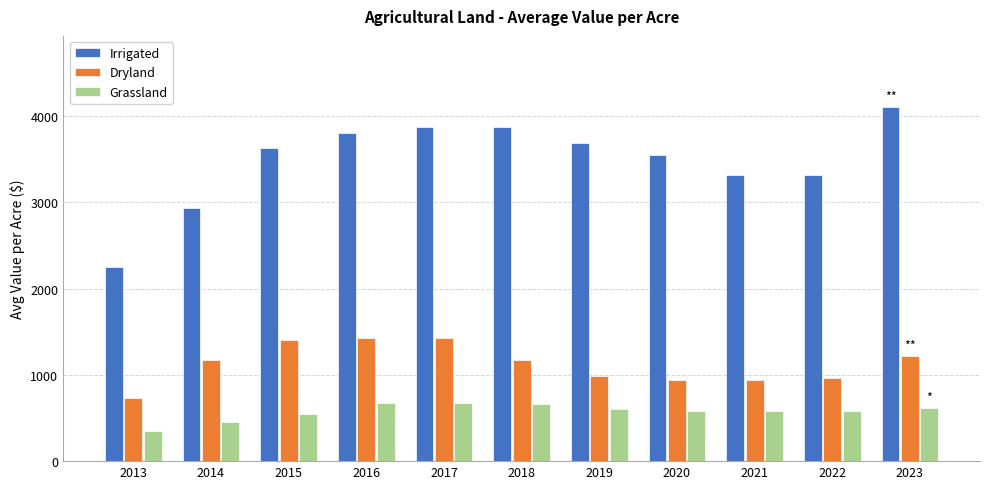

Rank the series at 2020 from lowest to highest value.

Grassland, Dryland, Irrigated